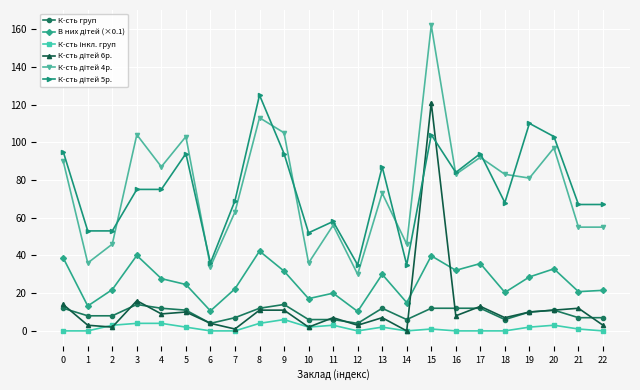

What is the greatest value displayed?

162.0